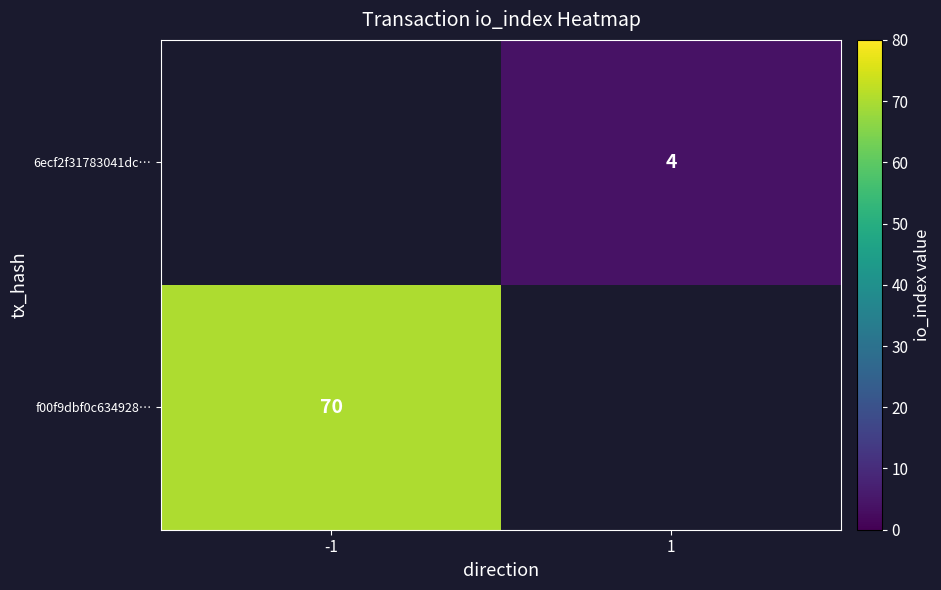

The value of f00f9dbf0c634928… at -1 is 70. True or false?

True